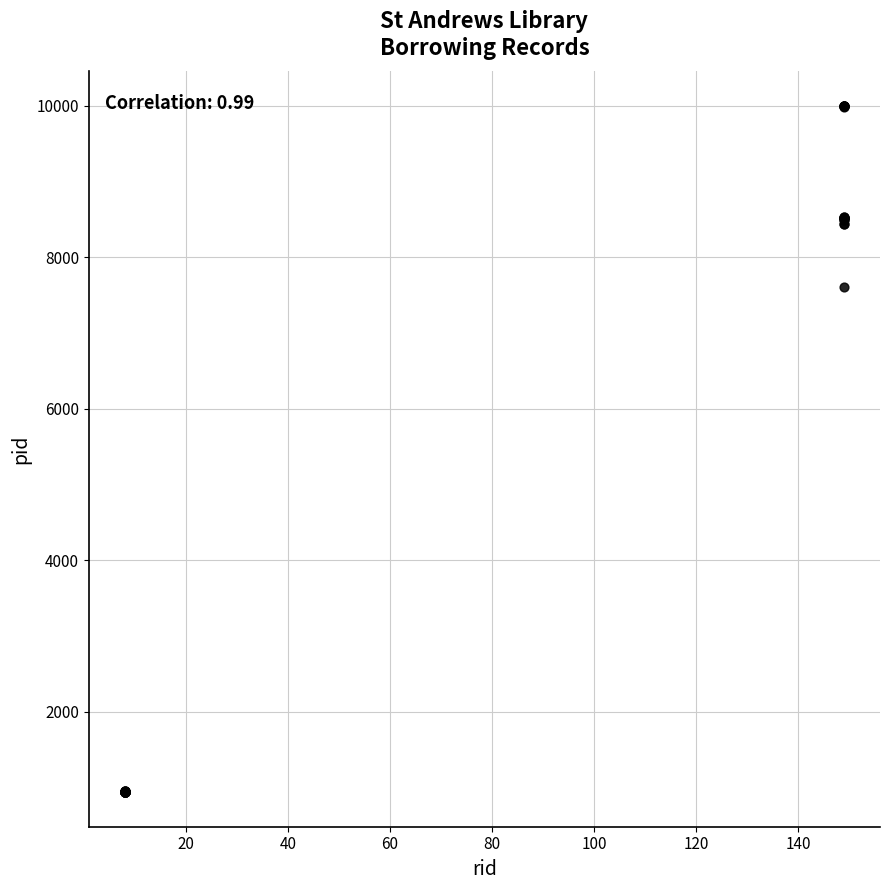

What Y value in the scatter plot is closest to 5468?

7604